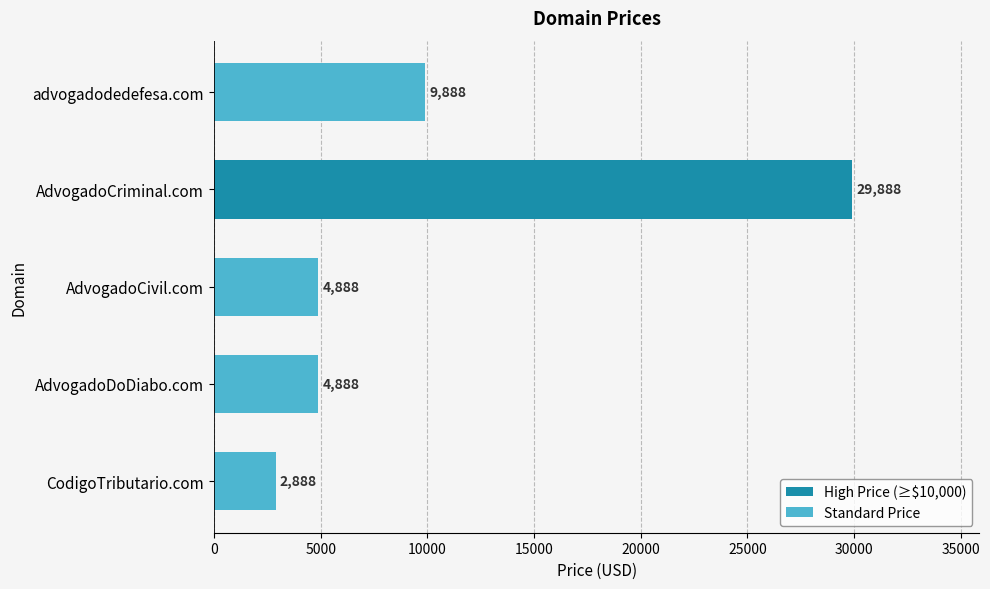

What is the average value?

10488